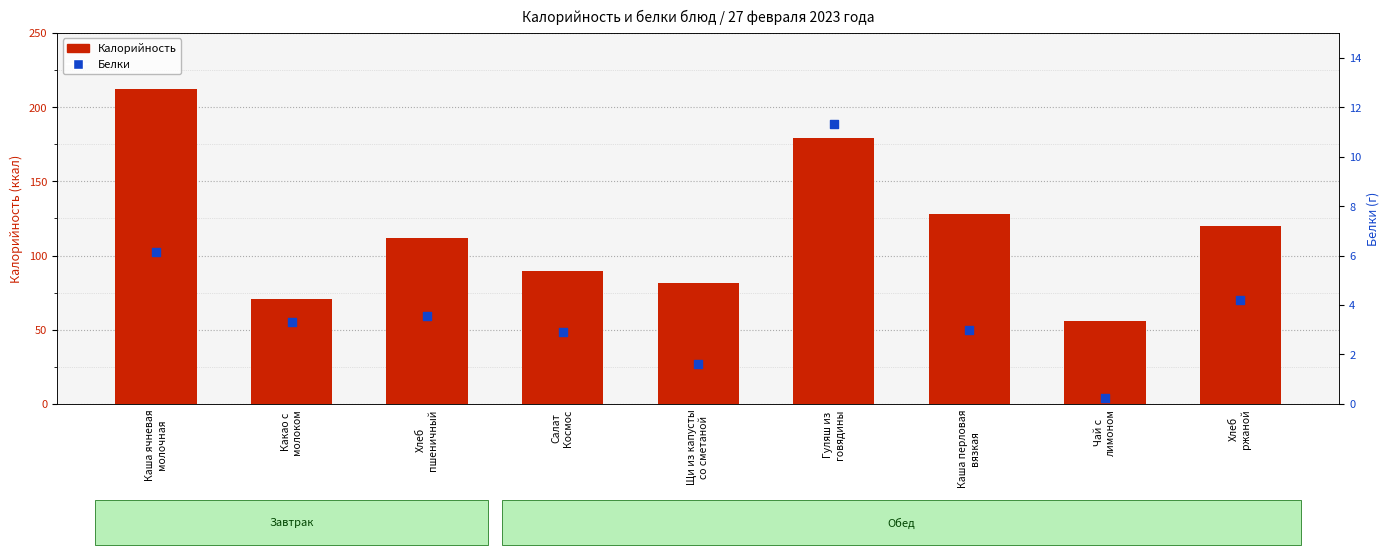

Which series contains the lowest Y value?

Белки